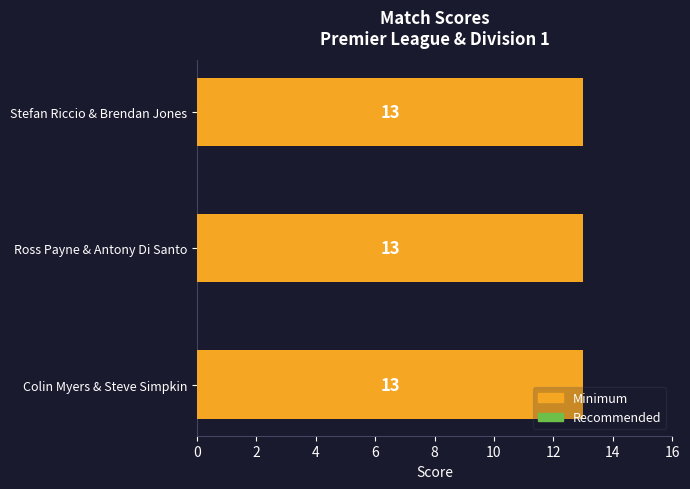

The Minimum series shows 13 at Ross Payne & Antony Di Santo. True or false?

True